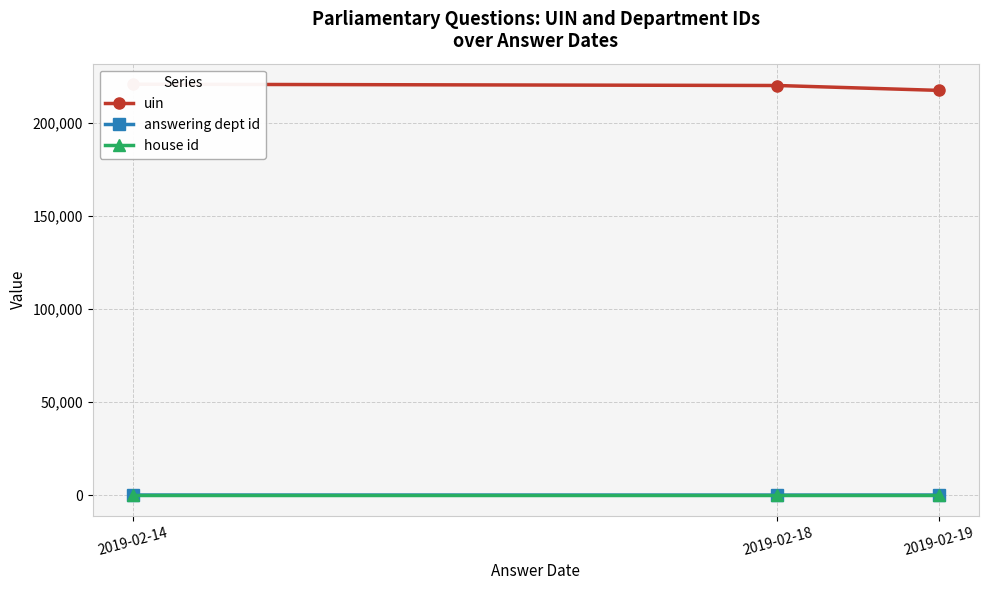

Does the chart have visible grid lines?

Yes